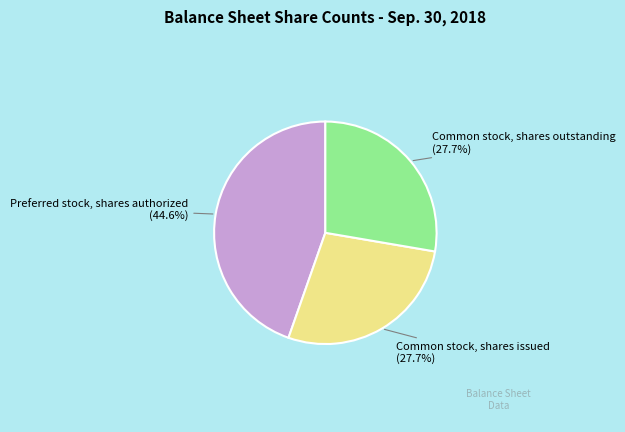

To the nearest percent, what is the difference between the largest and smallest slice percentages?

17%